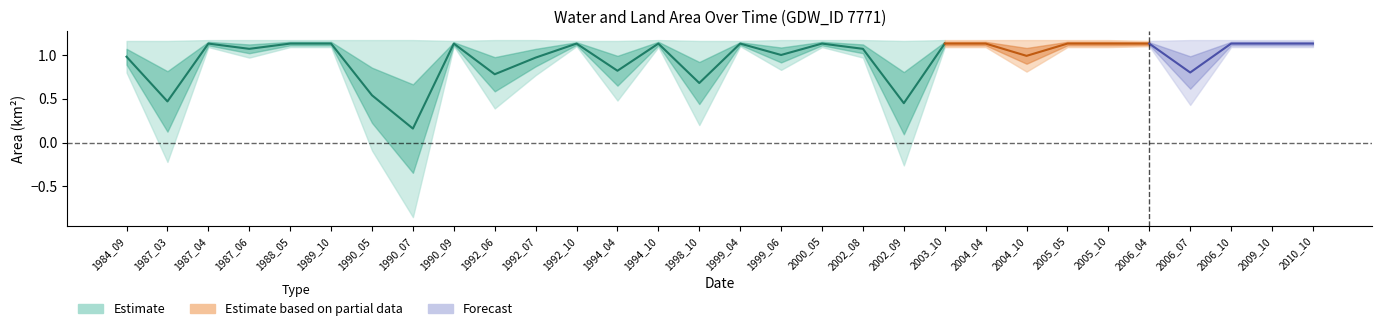

At which label does origWaterArea first exceed 1?

1987_04